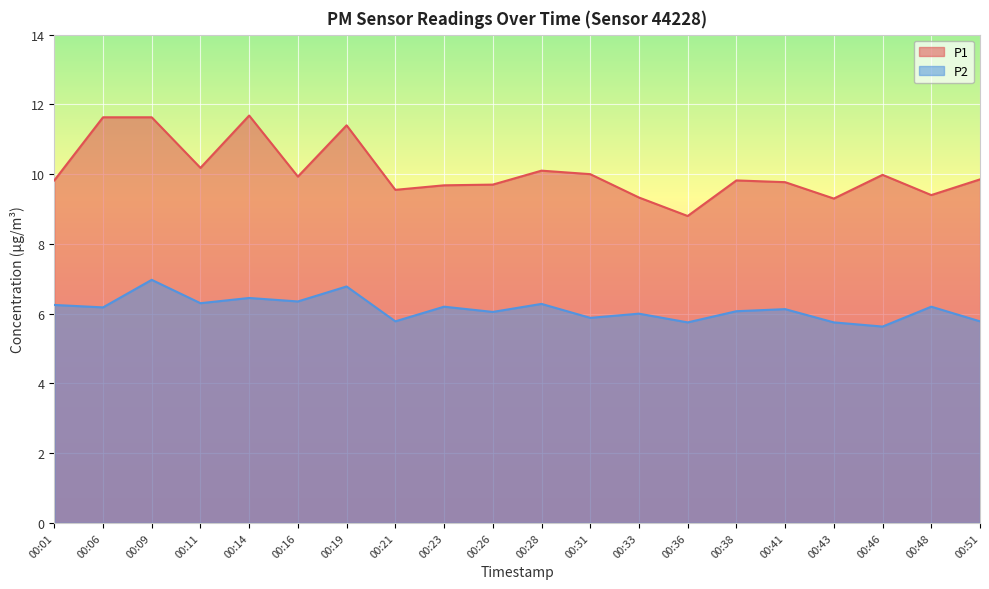

Is the value of P1 at 00:19 greater than the value of P2 at 00:14?

Yes